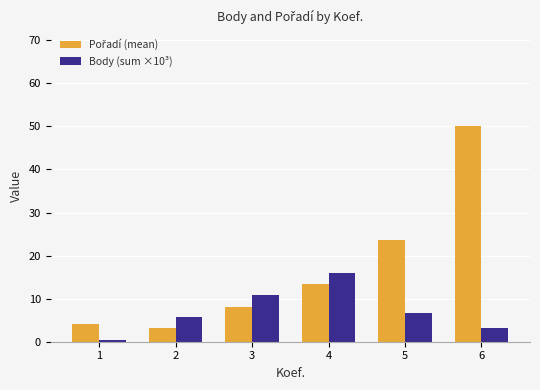

True or false: Body (sum ×10³) has a value of 5.8 at 2.

True